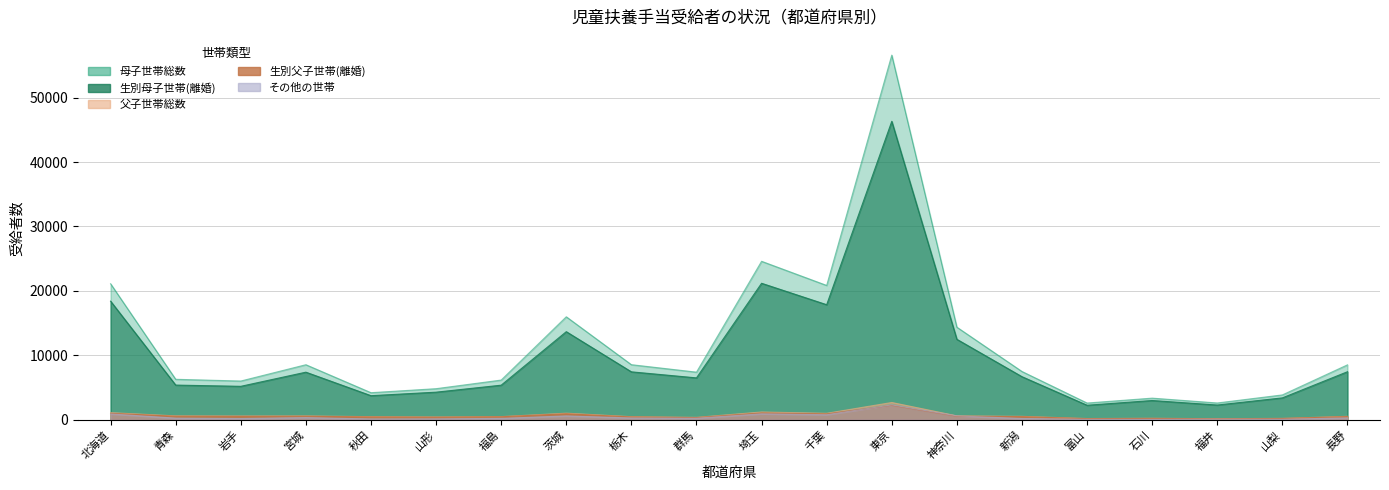

How many times do 生別父子世帯(離婚) and その他の世帯 cross each other?

2